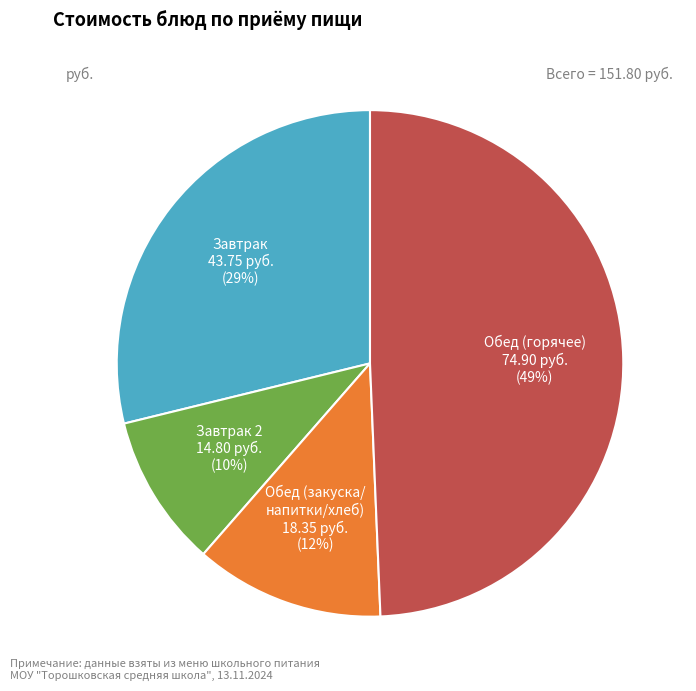

To the nearest percent, what is the difference between the Обед (закуска/ напитки/хлеб) and Обед (горячее) slice percentages?

37%